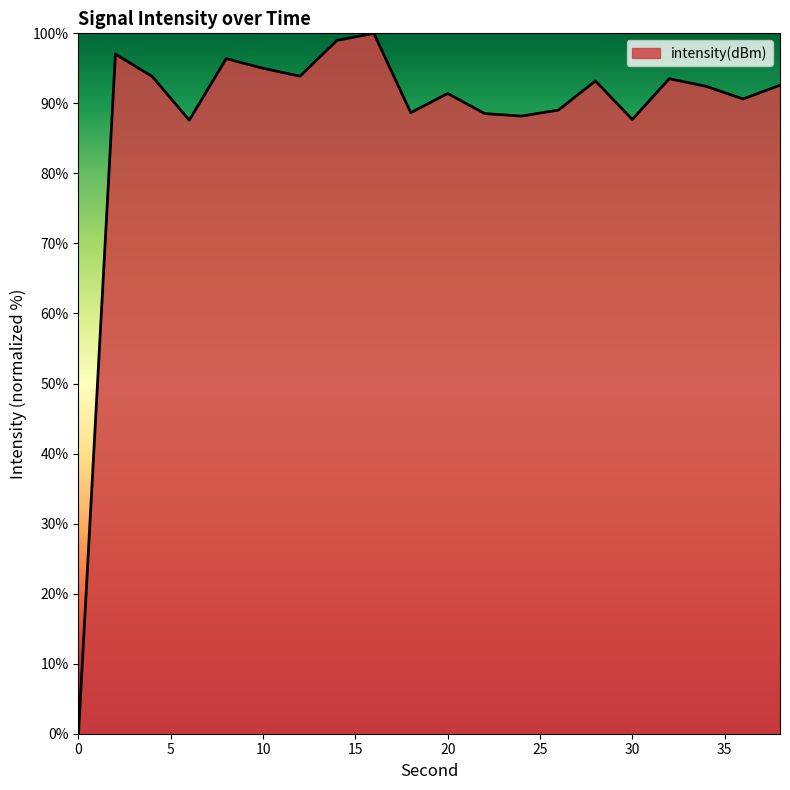

What is the greatest value displayed?

100.0